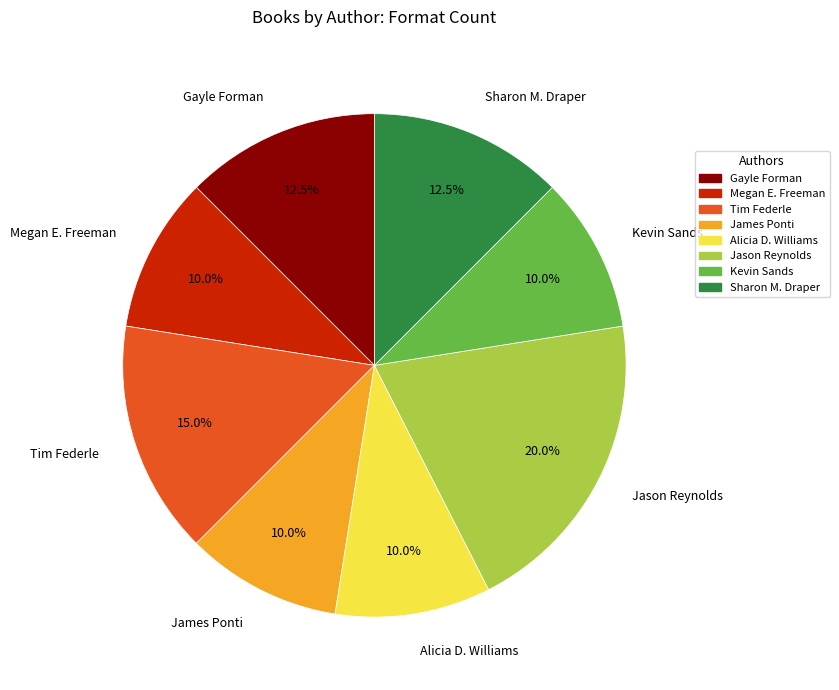

How many segments does this pie chart have?

8